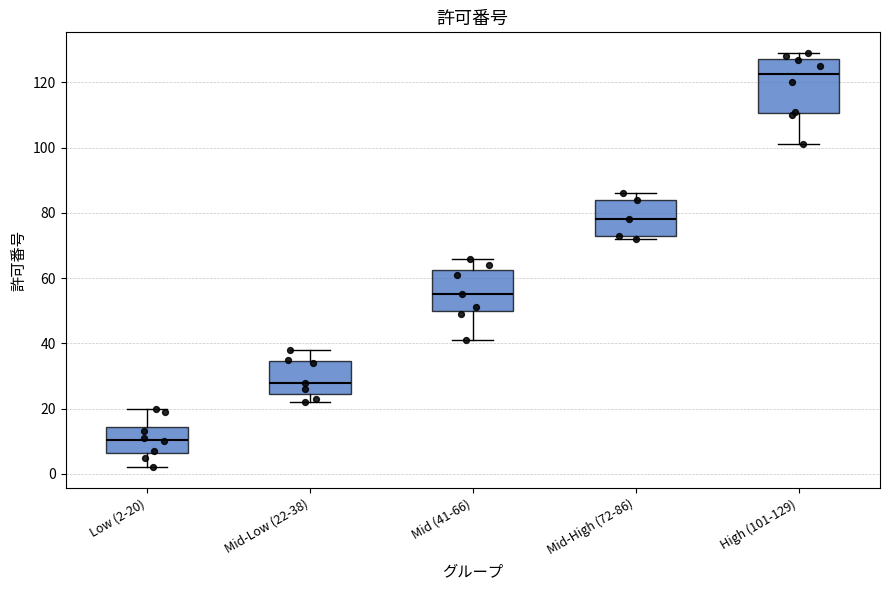

Comparing the boxes themselves (not the whiskers), which one is the tallest?

High (101-129)